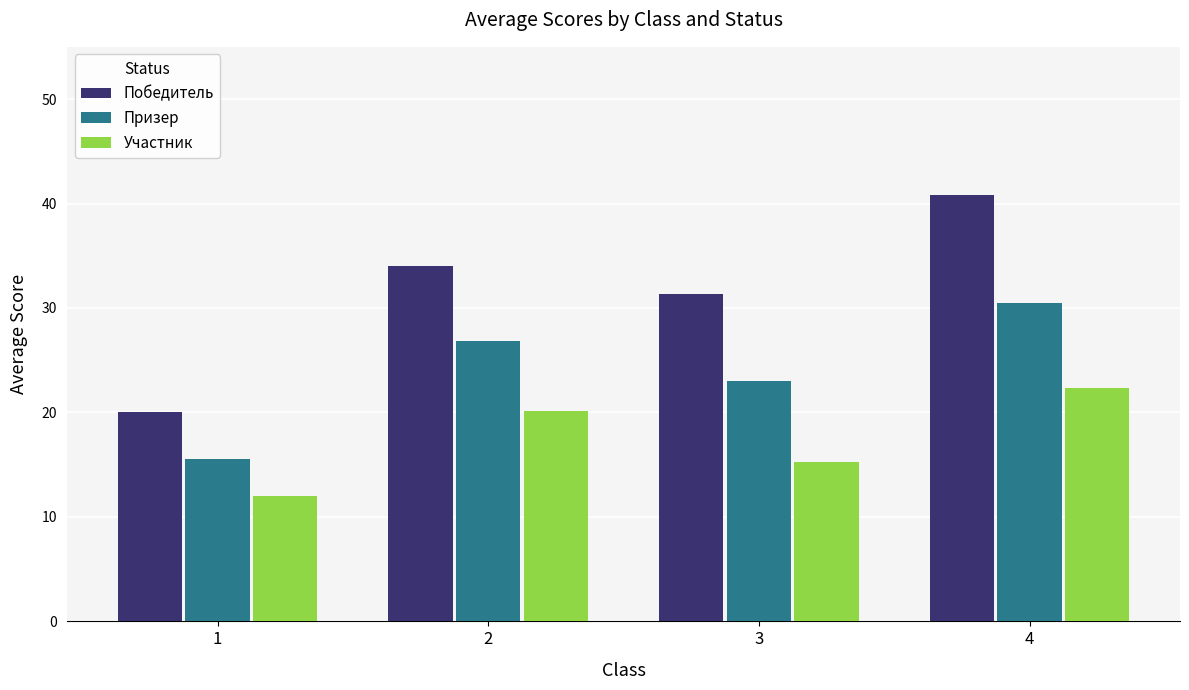

Which category has the highest value in the Участник series?

4